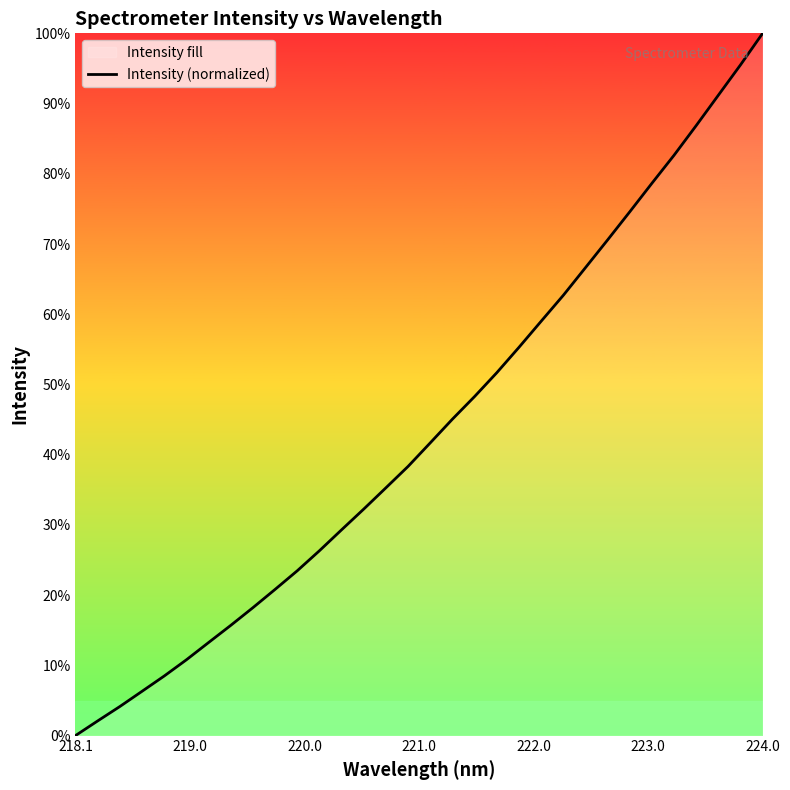

What is the maximum value shown in the chart?

100.0